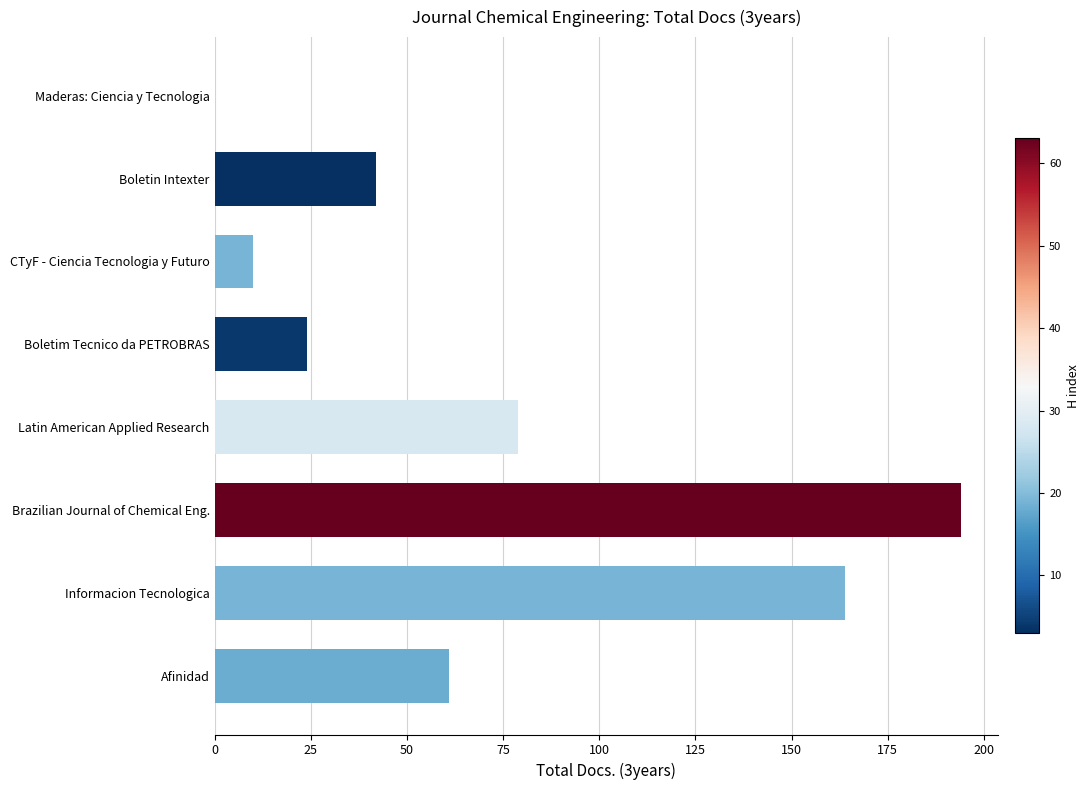

Which category has the highest value across all series?

Brazilian Journal of Chemical Eng.